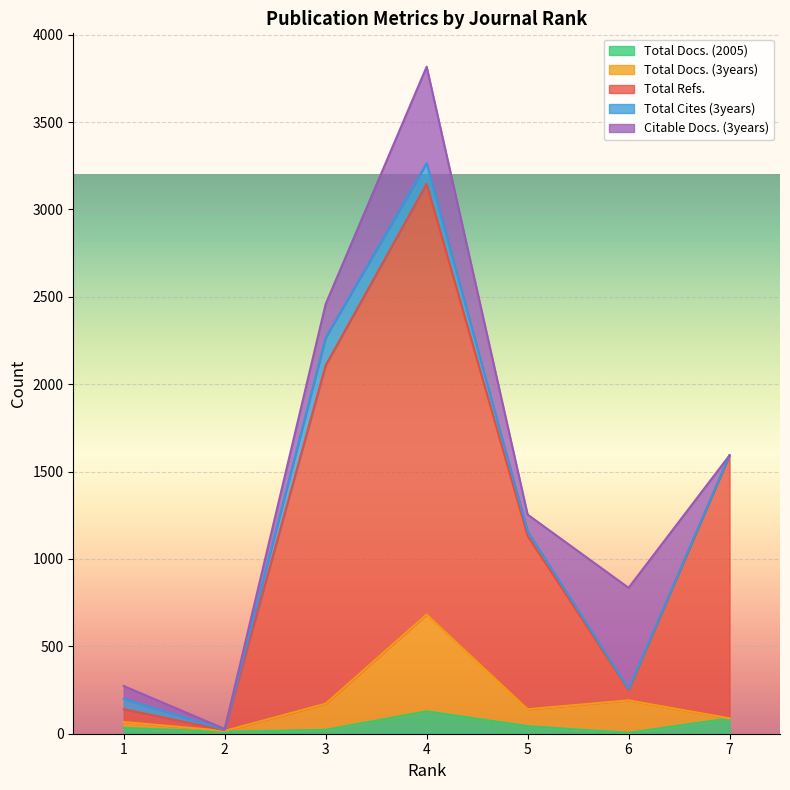

True or false: Total Refs. and Total Docs. (3years) cross at least once.

False